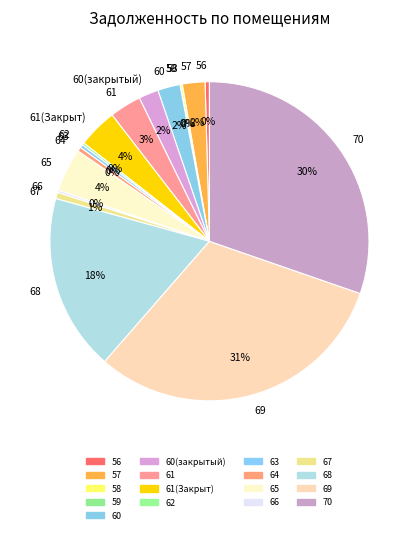

Does any single category account for the majority?

No